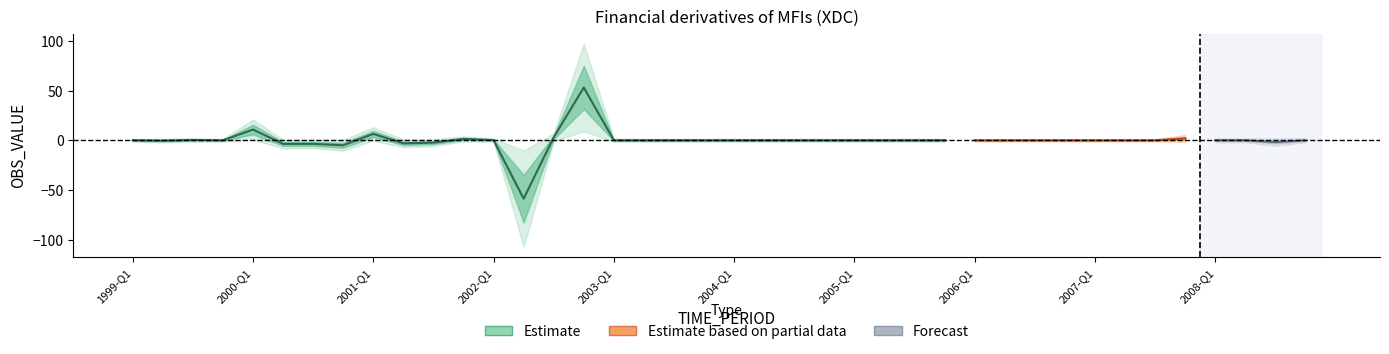

Where does the data first go above 0?

1999-Q3